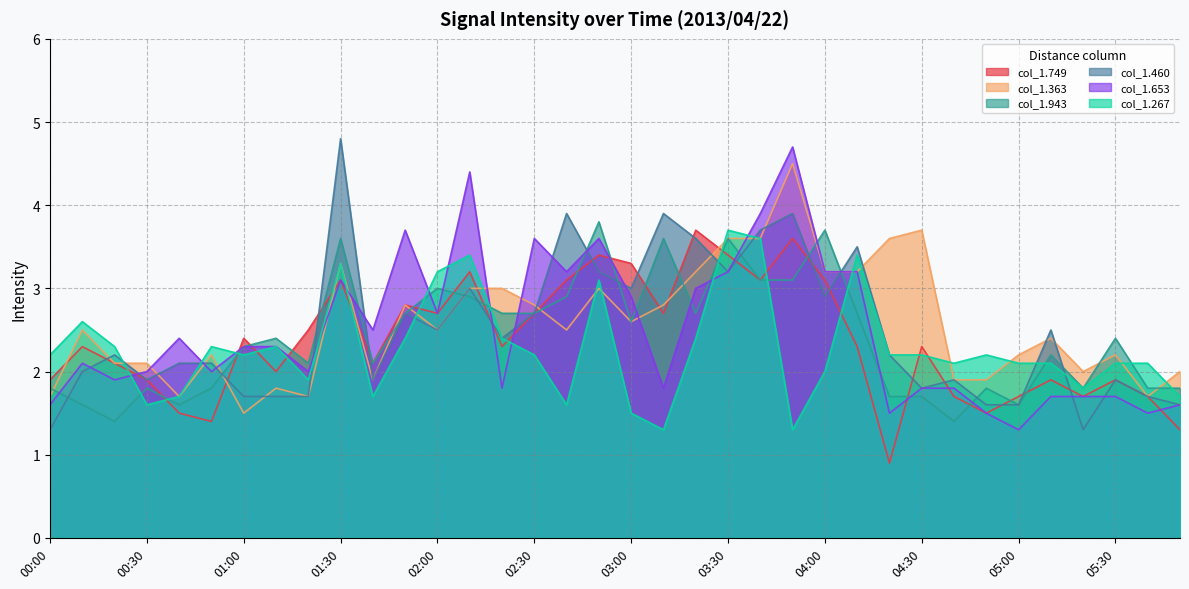

What is the label of the 32nd point from the left?

05:10